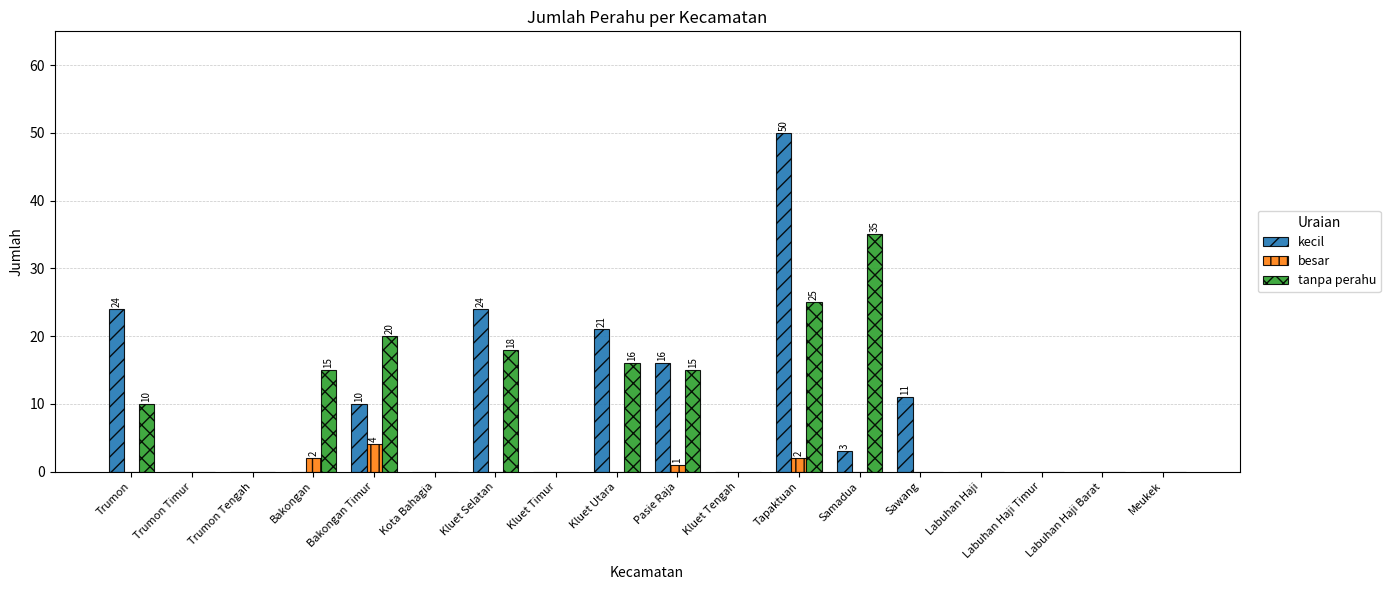

Which category has the highest value across all series?

Tapaktuan